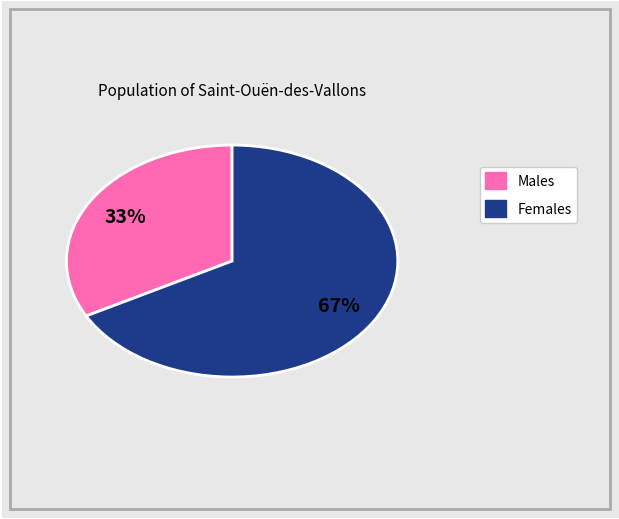

To the nearest percent, what is the difference between the largest and smallest slice percentages?

34%